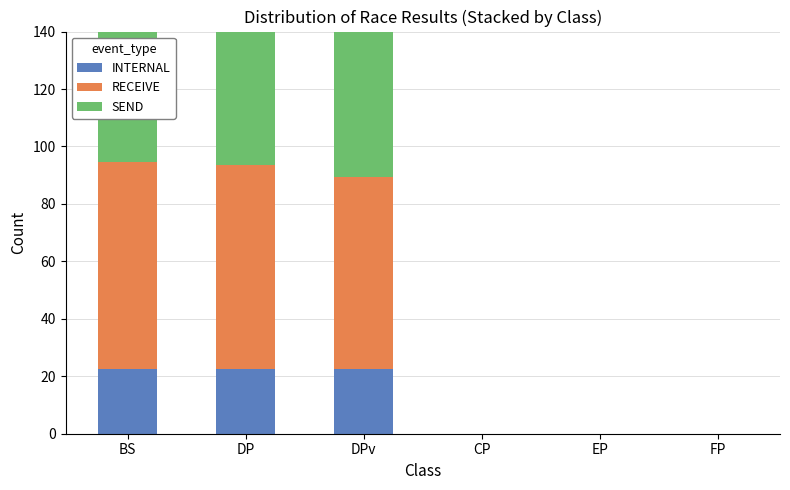

Which label corresponds to the largest value in the chart?

BS